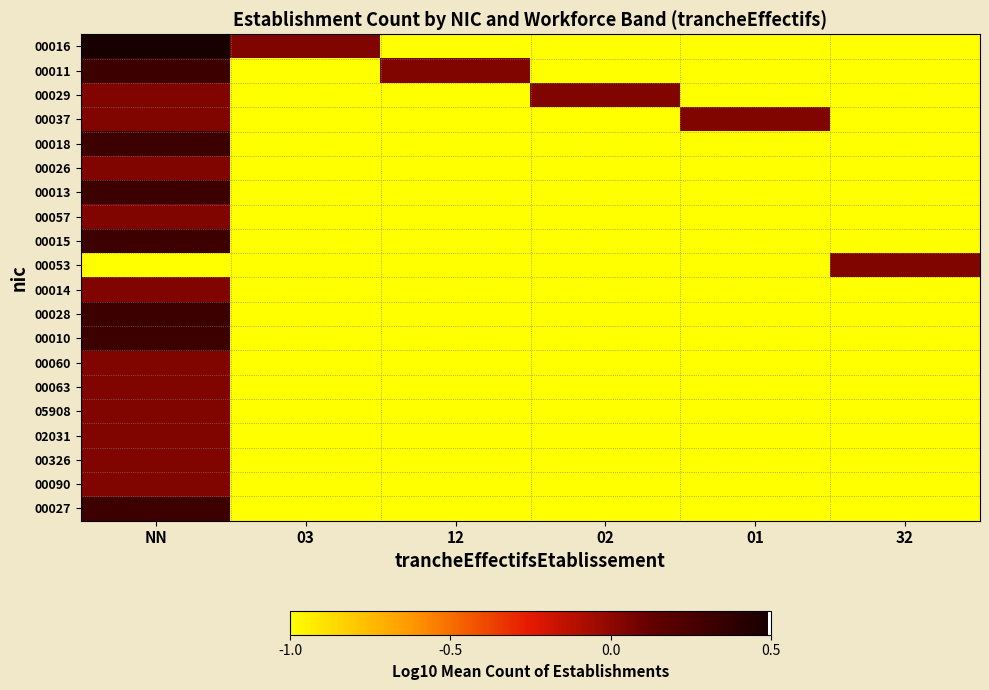

Reading left to right, list all the values displayed in this chart.

00016: NN=0.5	03=0.0	12=-1.0	02=-1.0	01=-1.0	32=-1.0
00011: NN=0.3	03=-1.0	12=0.0	02=-1.0	01=-1.0	32=-1.0
00029: NN=0.0	03=-1.0	12=-1.0	02=0.0	01=-1.0	32=-1.0
00037: NN=0.0	03=-1.0	12=-1.0	02=-1.0	01=0.0	32=-1.0
00018: NN=0.3	03=-1.0	12=-1.0	02=-1.0	01=-1.0	32=-1.0
00026: NN=0.0	03=-1.0	12=-1.0	02=-1.0	01=-1.0	32=-1.0
00013: NN=0.3	03=-1.0	12=-1.0	02=-1.0	01=-1.0	32=-1.0
00057: NN=0.0	03=-1.0	12=-1.0	02=-1.0	01=-1.0	32=-1.0
00015: NN=0.3	03=-1.0	12=-1.0	02=-1.0	01=-1.0	32=-1.0
00053: NN=-1.0	03=-1.0	12=-1.0	02=-1.0	01=-1.0	32=0.0
00014: NN=0.0	03=-1.0	12=-1.0	02=-1.0	01=-1.0	32=-1.0
00028: NN=0.3	03=-1.0	12=-1.0	02=-1.0	01=-1.0	32=-1.0
00010: NN=0.3	03=-1.0	12=-1.0	02=-1.0	01=-1.0	32=-1.0
00060: NN=0.0	03=-1.0	12=-1.0	02=-1.0	01=-1.0	32=-1.0
00063: NN=0.0	03=-1.0	12=-1.0	02=-1.0	01=-1.0	32=-1.0
05908: NN=0.0	03=-1.0	12=-1.0	02=-1.0	01=-1.0	32=-1.0
02031: NN=0.0	03=-1.0	12=-1.0	02=-1.0	01=-1.0	32=-1.0
00326: NN=0.0	03=-1.0	12=-1.0	02=-1.0	01=-1.0	32=-1.0
00090: NN=0.0	03=-1.0	12=-1.0	02=-1.0	01=-1.0	32=-1.0
00027: NN=0.3	03=-1.0	12=-1.0	02=-1.0	01=-1.0	32=-1.0